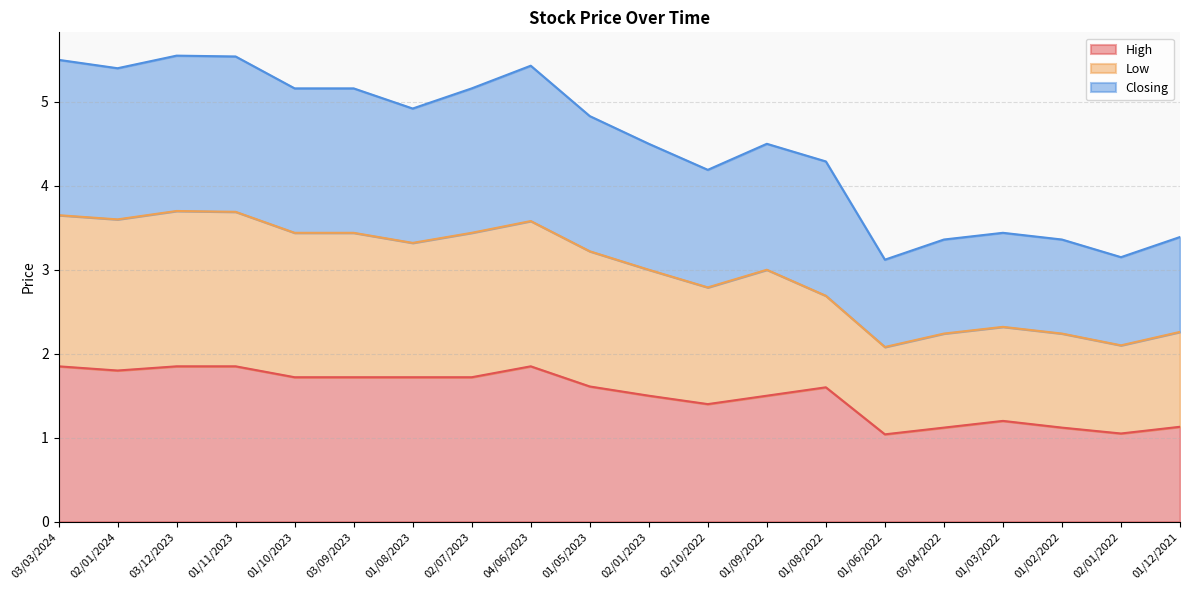

What is the average value of the Closing series?

4.5